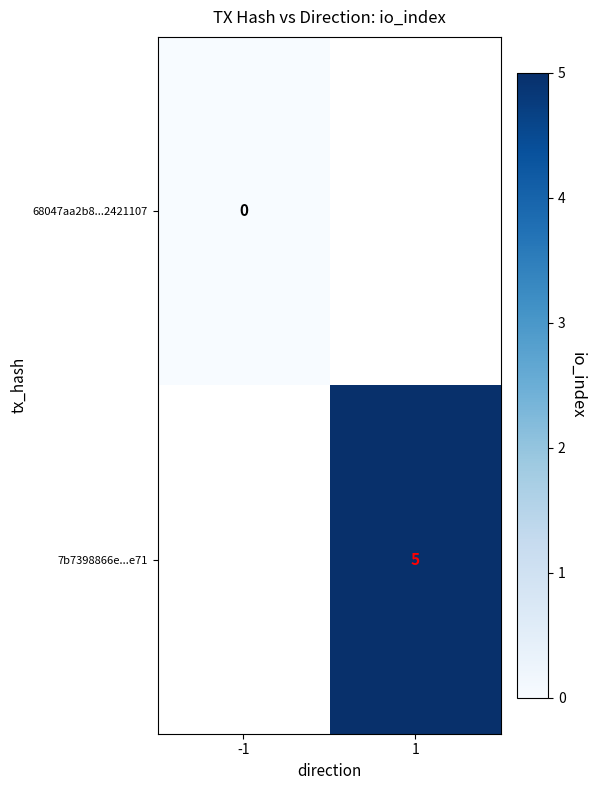

Is the value of 7b7398866e...e71 at 1 greater than the value of 68047aa2b8...2421107 at -1?

Yes